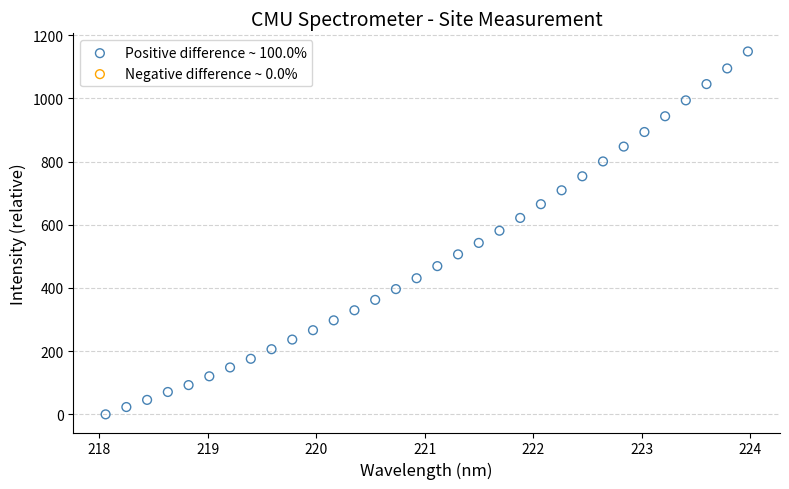

What is the range of Y values (max minus min)?

1148.7